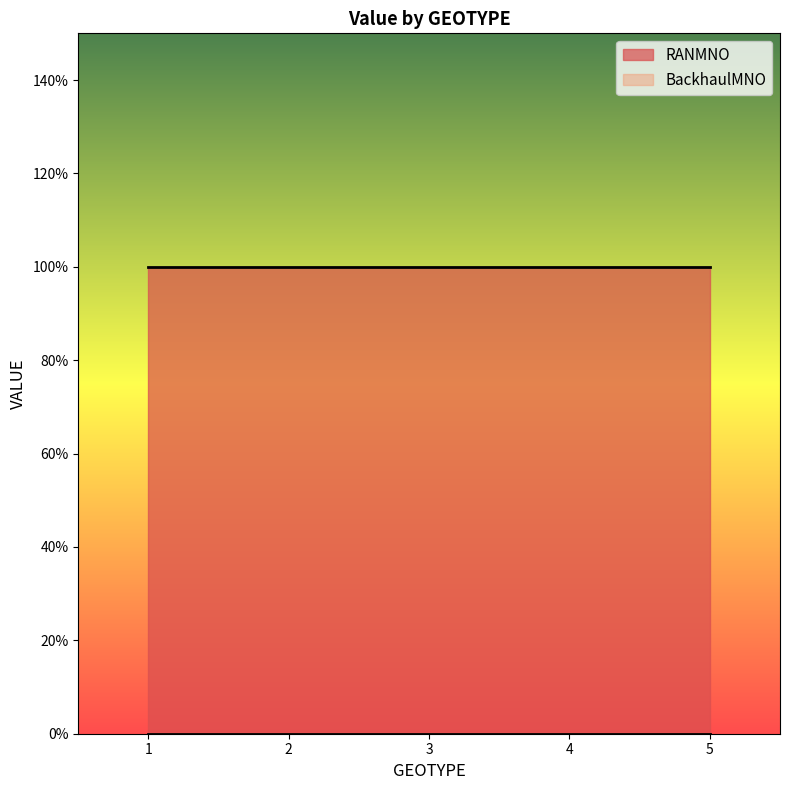

True or false: RANMNO has more than 0 points higher than both neighbors.

False